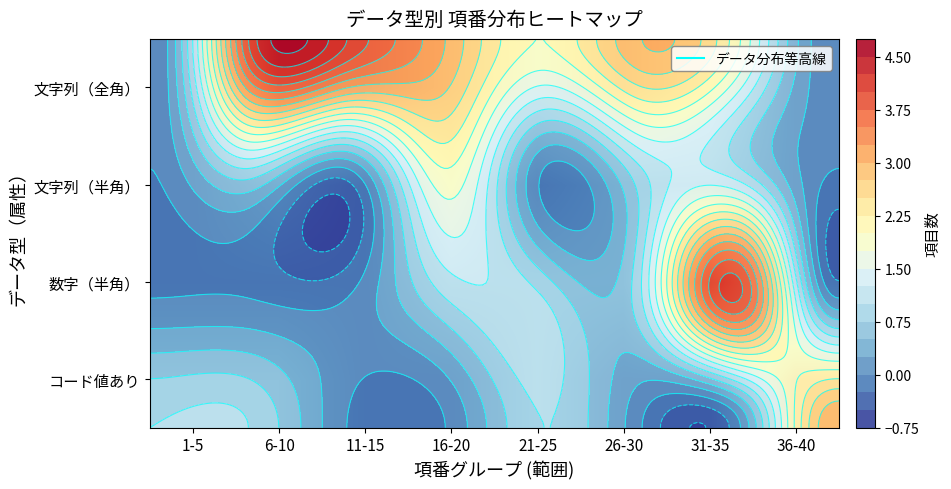

Is it true that 文字列（全角） equals 1 at 26-30?

False